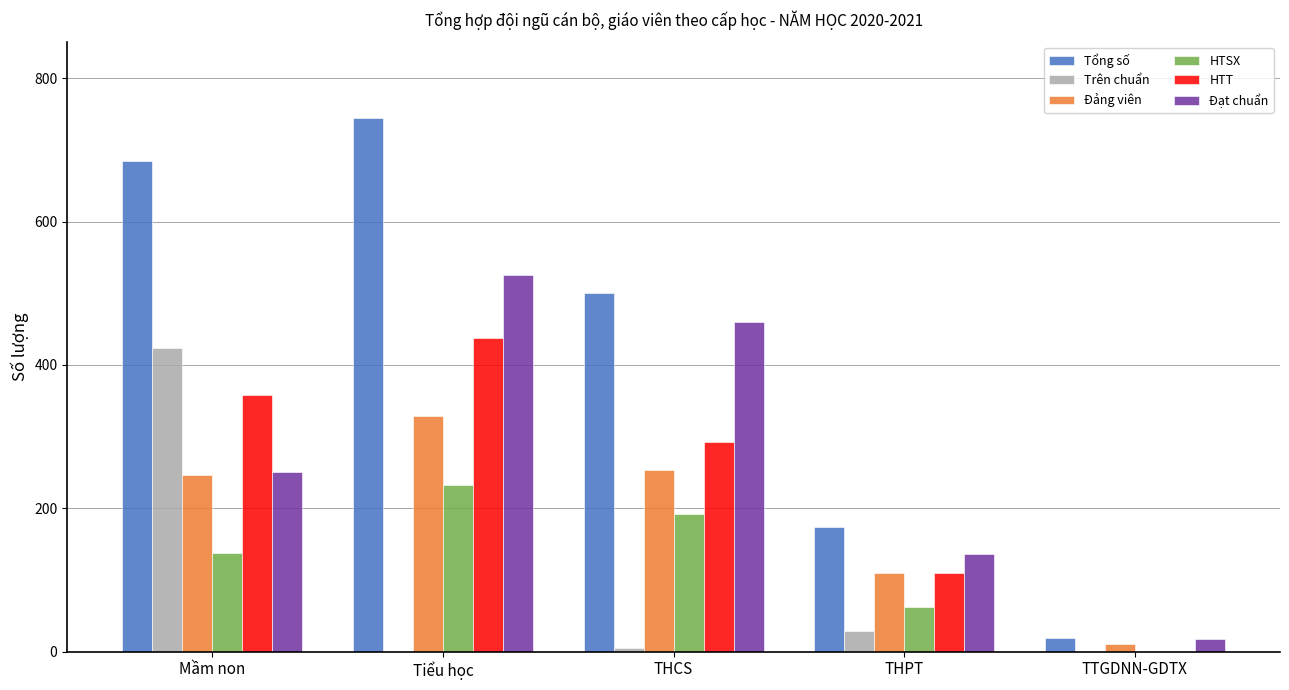

What is the approximate value of Đảng viên at TTGDNN-GDTX?

11